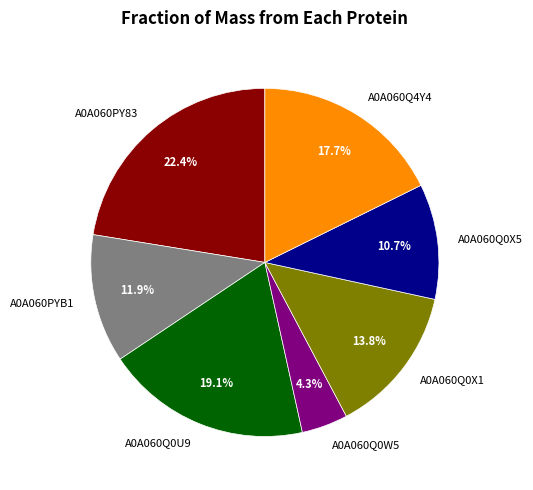

What is the largest slice in the pie chart?

A0A060PY83